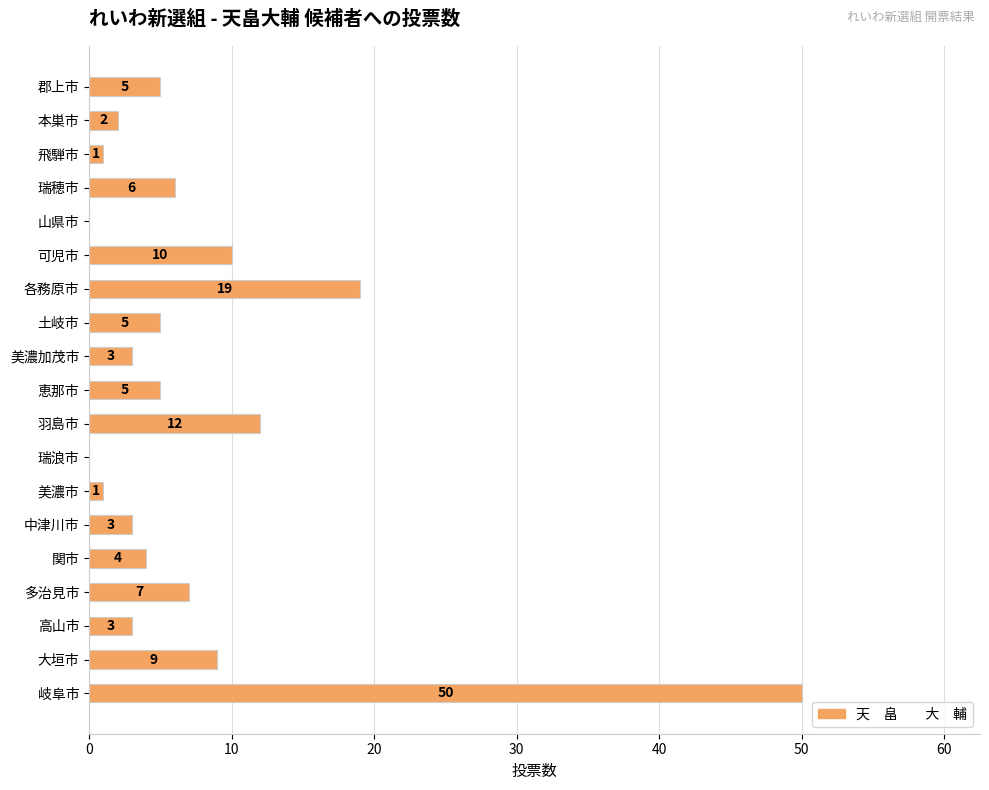

What is the change in value from 美濃市 to 羽島市?

+11